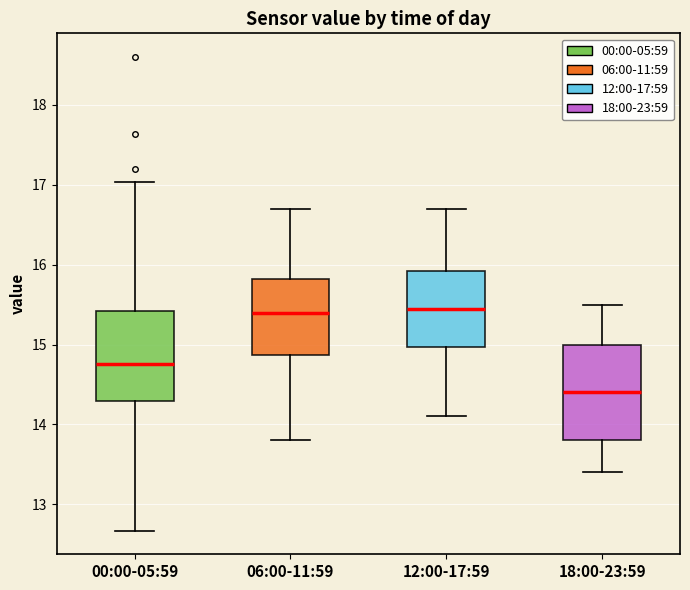

Reading left to right, transcribe this box plot: for each box, give where its median line is, the range the box spans, and where its two whiskers end, as read against the y-axis. The values are not printed on the chart, so give them approximately, as read against the axis.

00:00-05:59: median 14.8, box 14.3 to 15.4, whiskers 12.7 to 17.0
06:00-11:59: median 15.4, box 14.9 to 15.8, whiskers 13.8 to 16.7
12:00-17:59: median 15.5, box 15.0 to 15.9, whiskers 14.1 to 16.7
18:00-23:59: median 14.4, box 13.8 to 15.0, whiskers 13.4 to 15.5